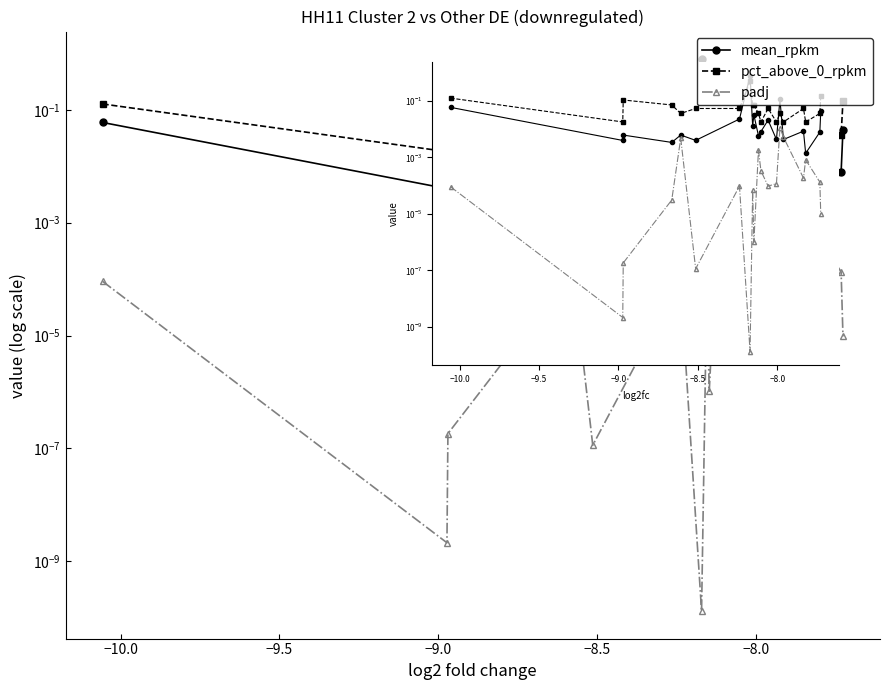

At how many categories does at least one series exceed 0?

20